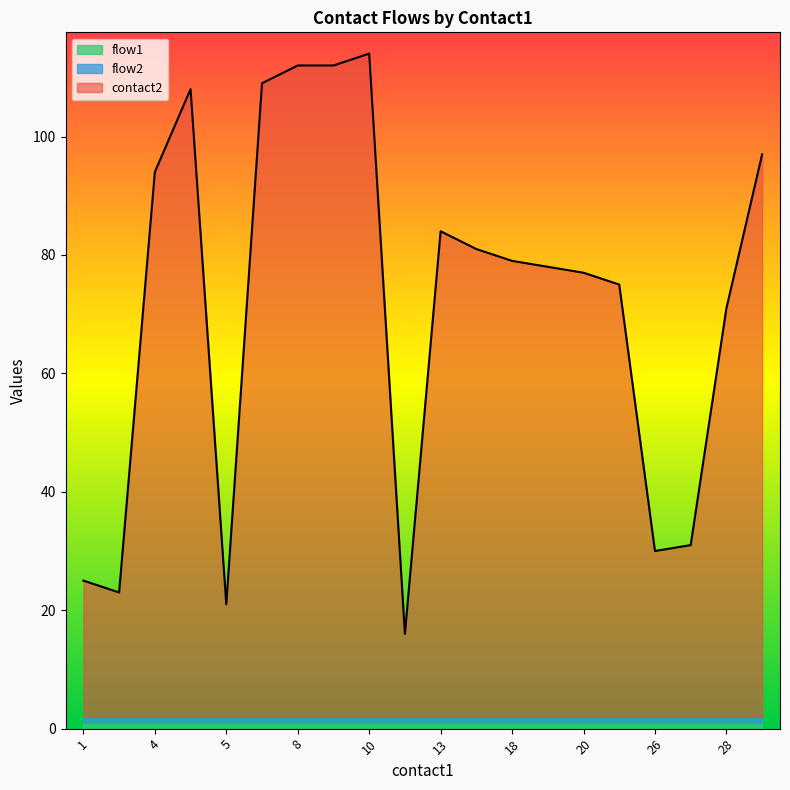

Rank the series at 7 from lowest to highest value.

flow1, flow2, contact2